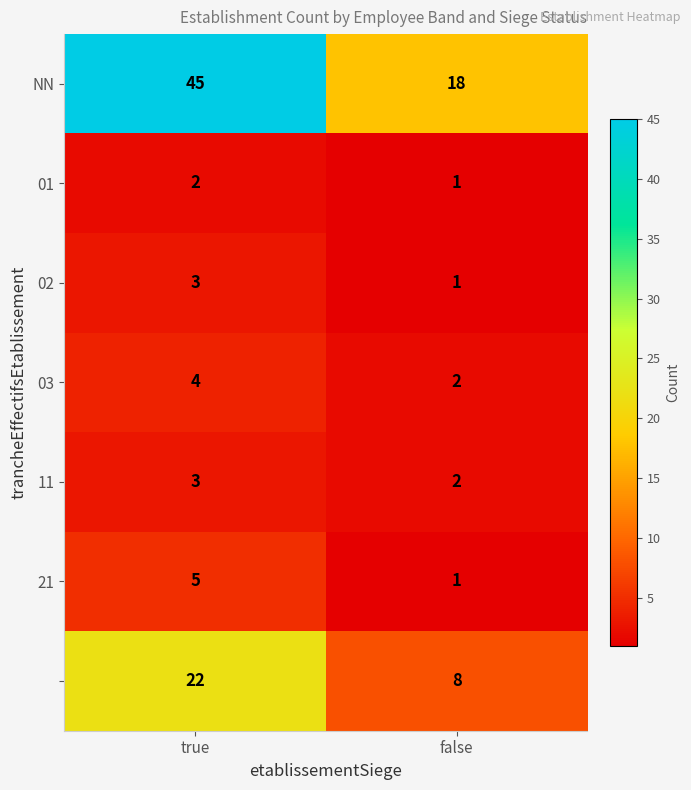

What is the maximum value shown in the chart?

45